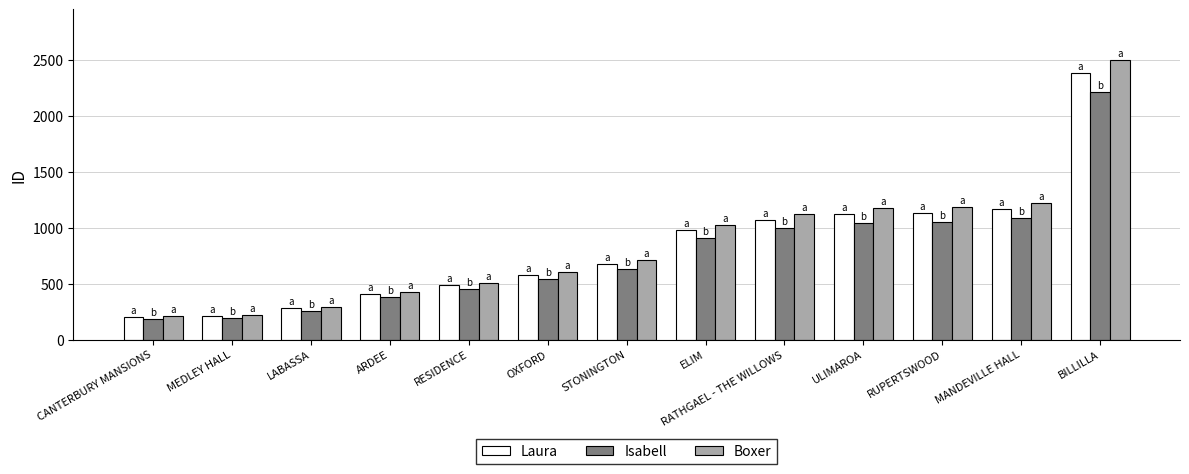

The Laura series shows 1120 at ULIMAROA. True or false?

True